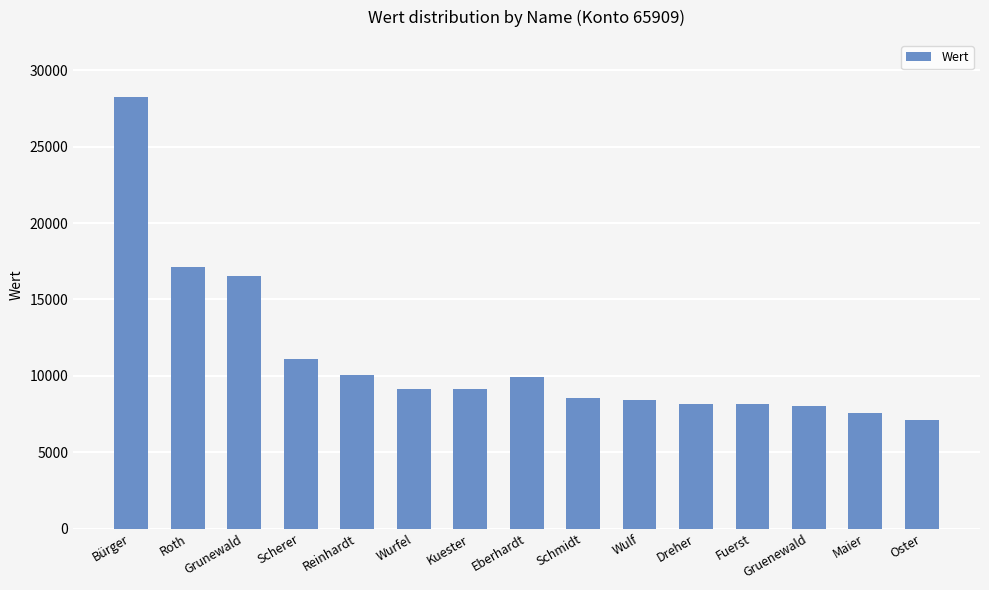

What is the value of the 14th bar from the left?

7569